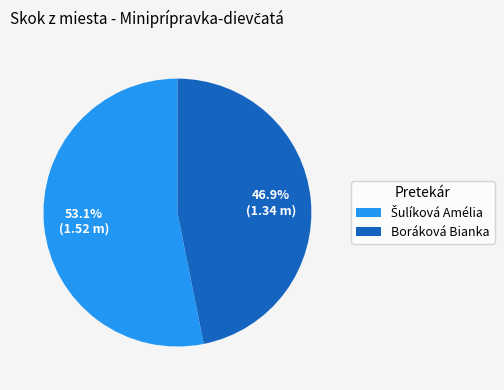

Is it true that Boráková Bianka is 47% of the pie?

True